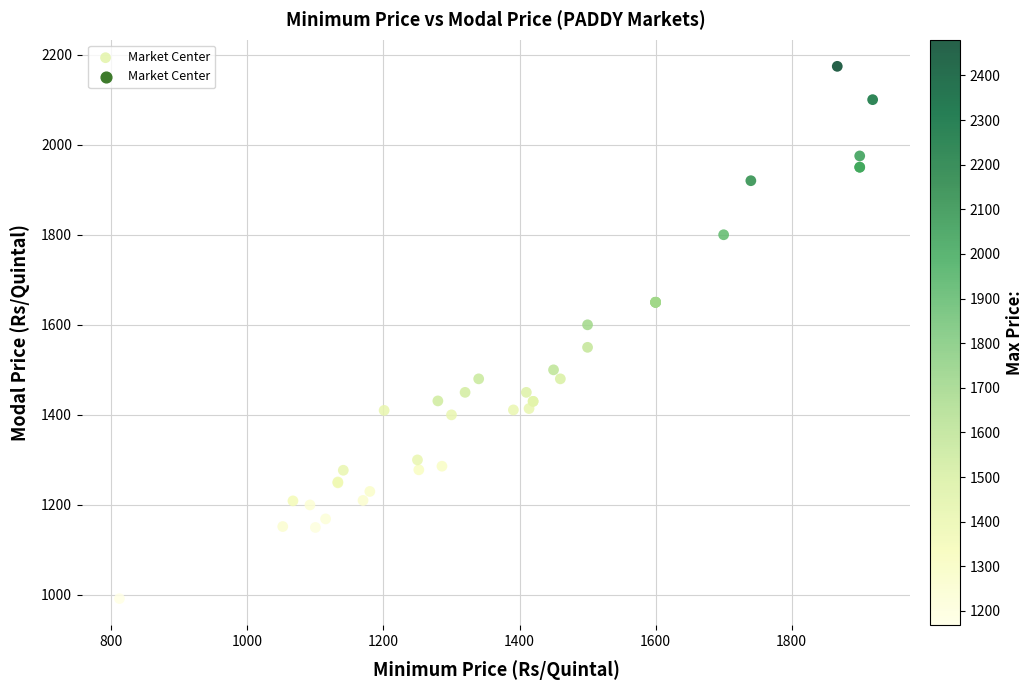

What Y value in the scatter plot is closest to 1583?

1600